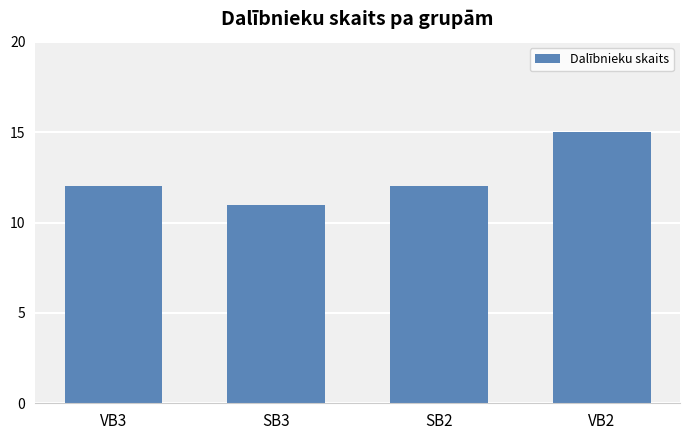

What is the difference between the maximum and minimum values?

4